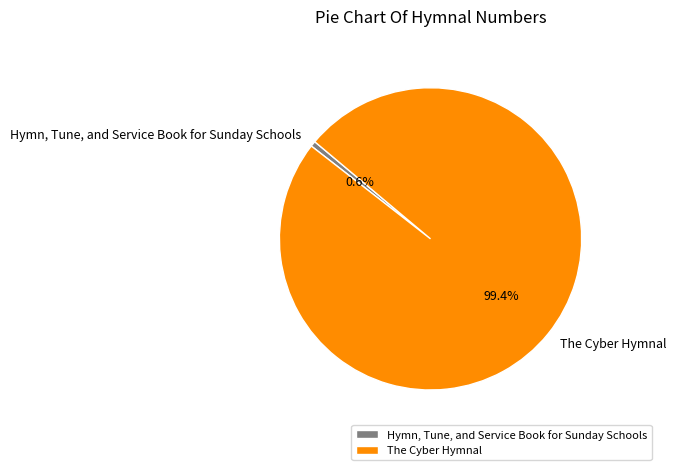

Rank the categories by value from highest to lowest.

The Cyber Hymnal, Hymn, Tune, and Service Book for Sunday Schools